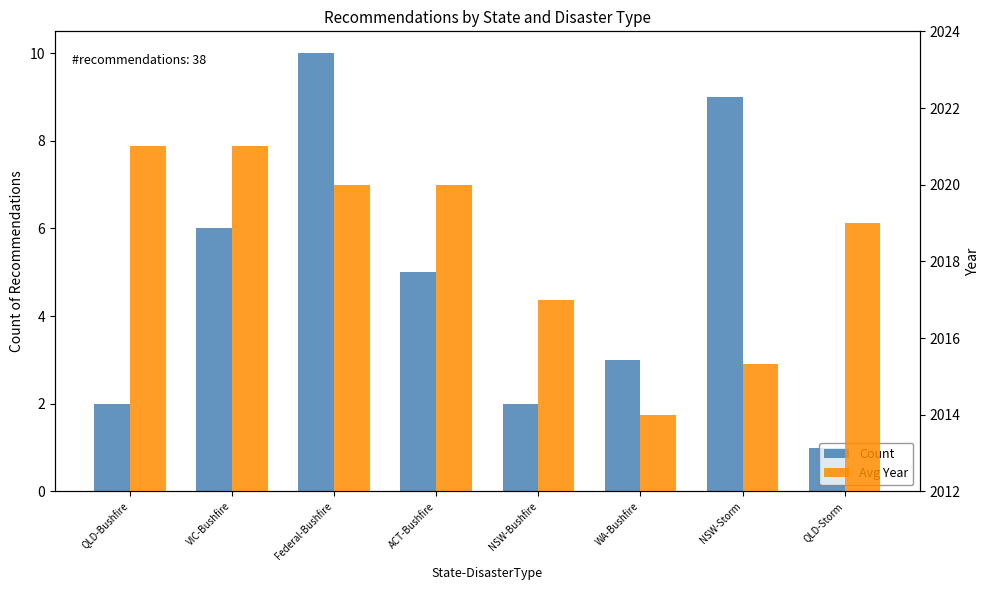

Between Federal-Bushfire and QLD-Bushfire, which is larger?

Federal-Bushfire